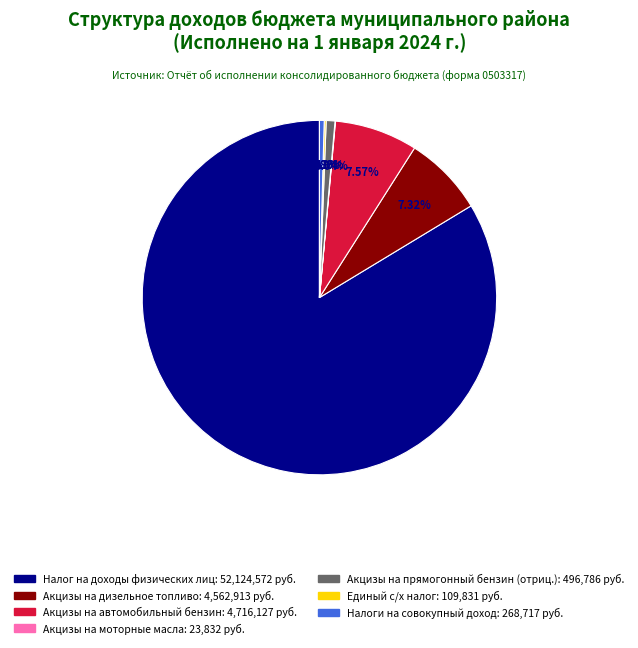

Is there a majority slice in this chart?

Yes